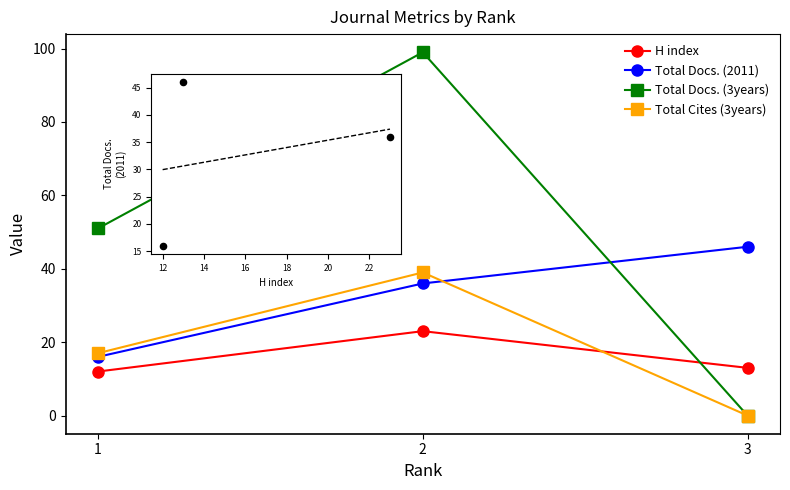

What are all the series names shown in the legend?

H index, Total Docs. (2011), Total Docs. (3years), Total Cites (3years)